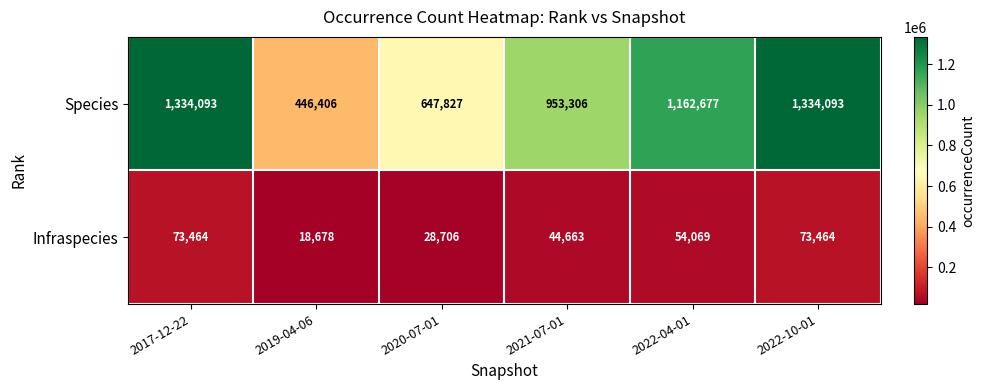

Rank the series at 2020-07-01 from highest to lowest value.

Species, Infraspecies